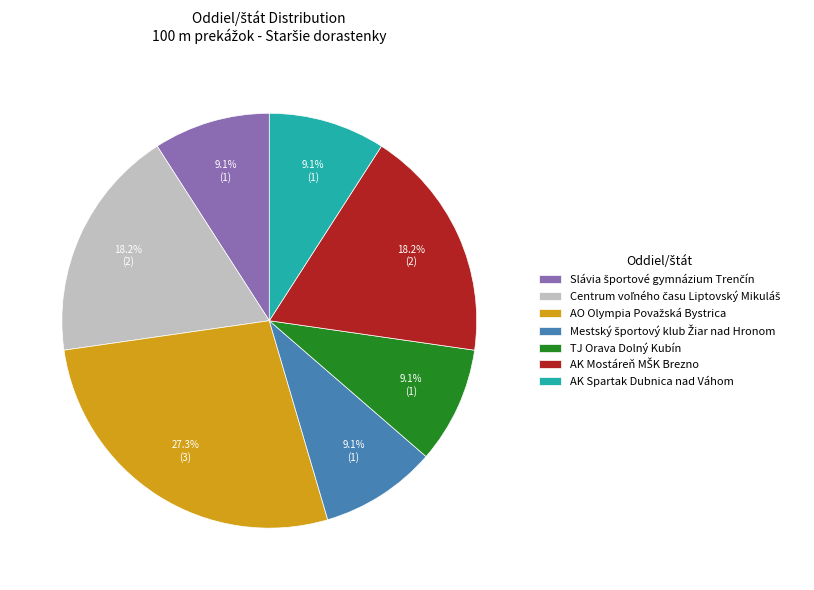

How many slices are in this pie chart?

7